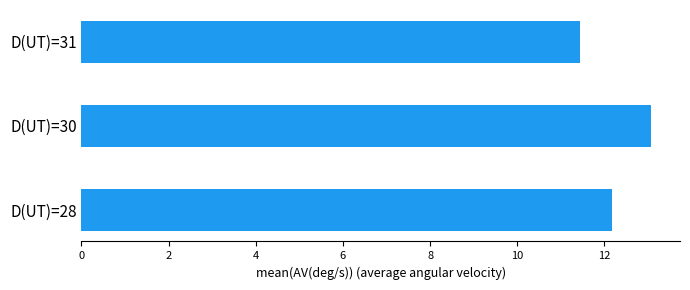

What is the maximum value shown in the chart?

13.1